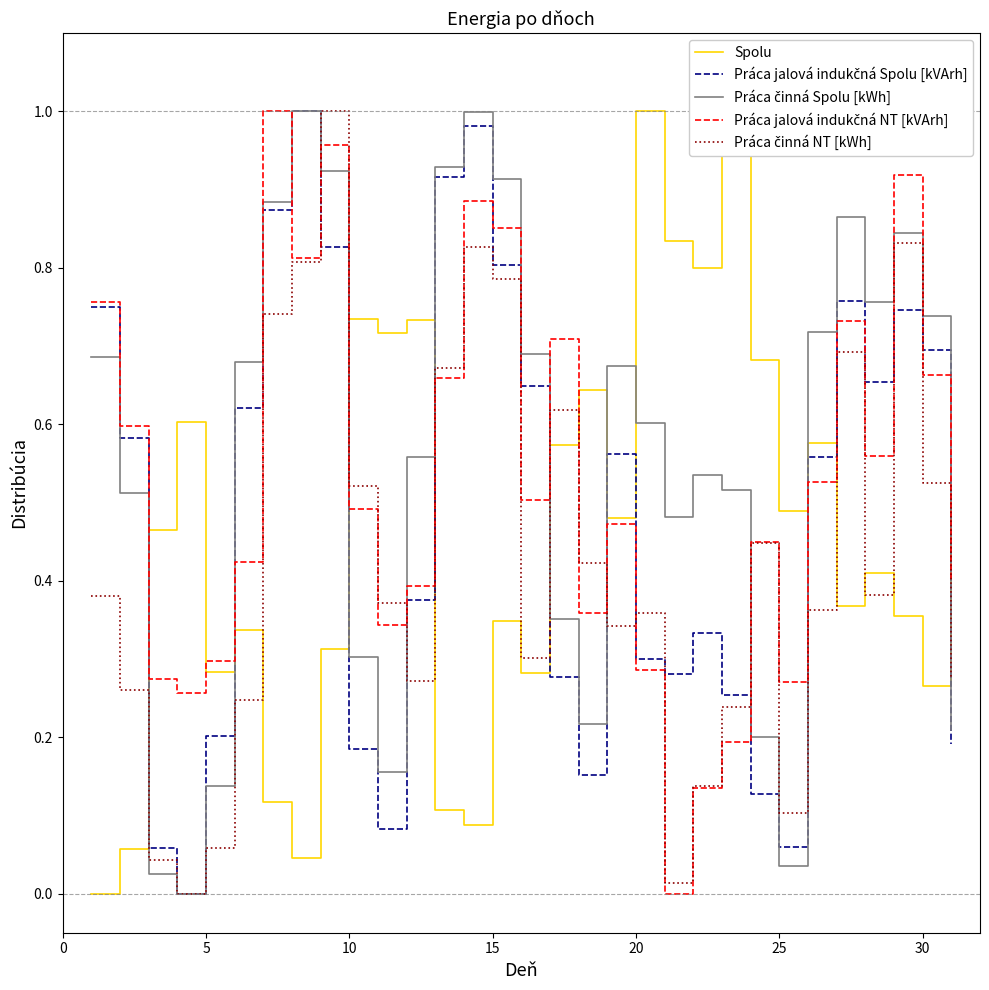

What is the difference between the maximum and minimum values in the Práca jalová indukčná NT [kVArh] series?

1.0